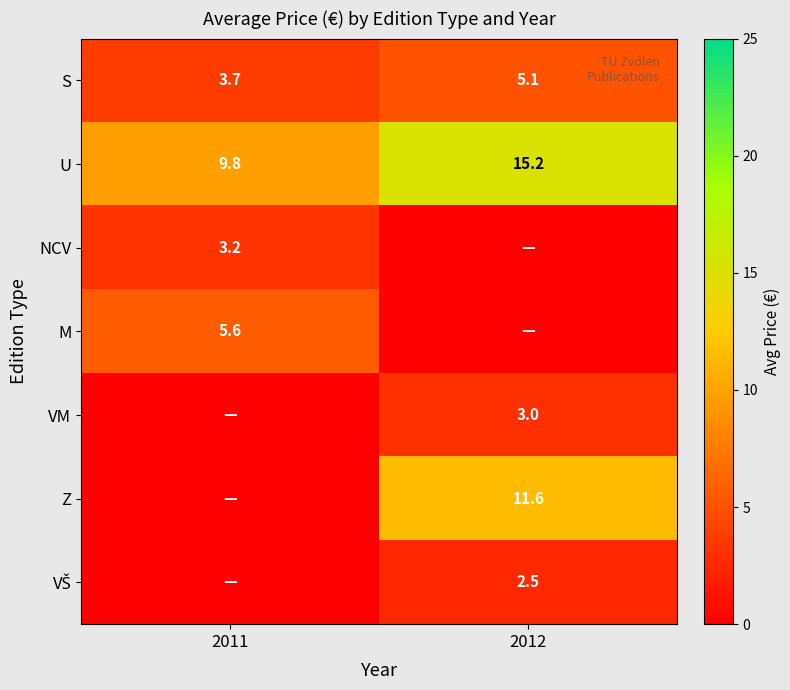

How many distinct data groups are displayed?

7